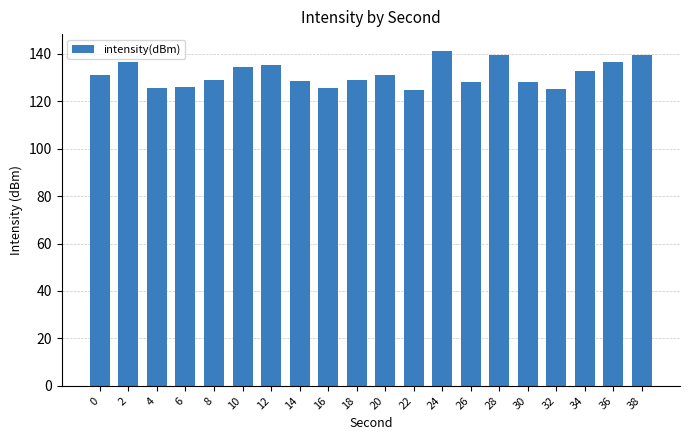

What is the minimum value shown in the chart?

124.9